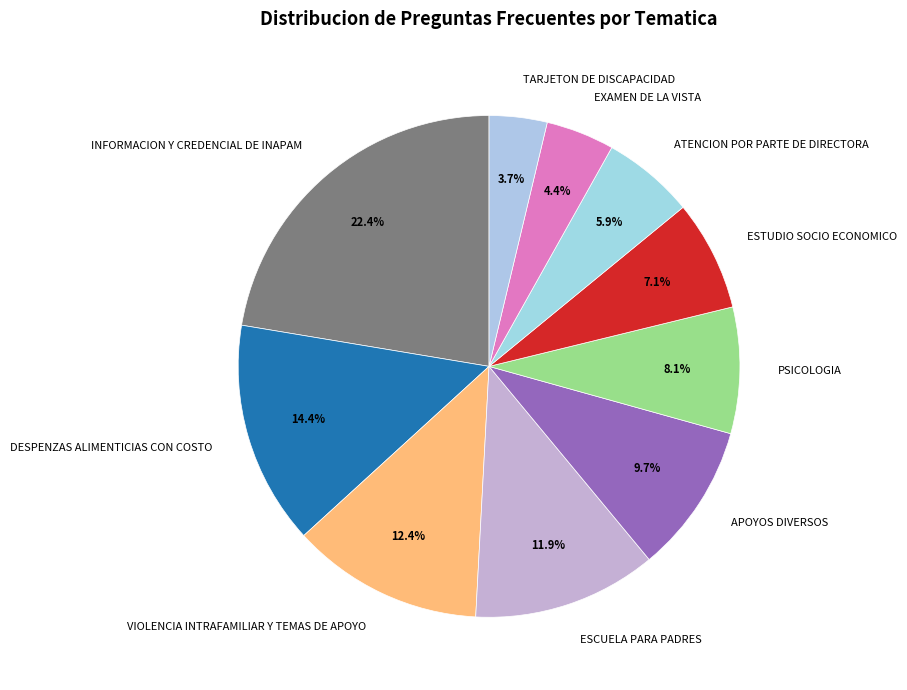

Count the number of slices in the pie.

10